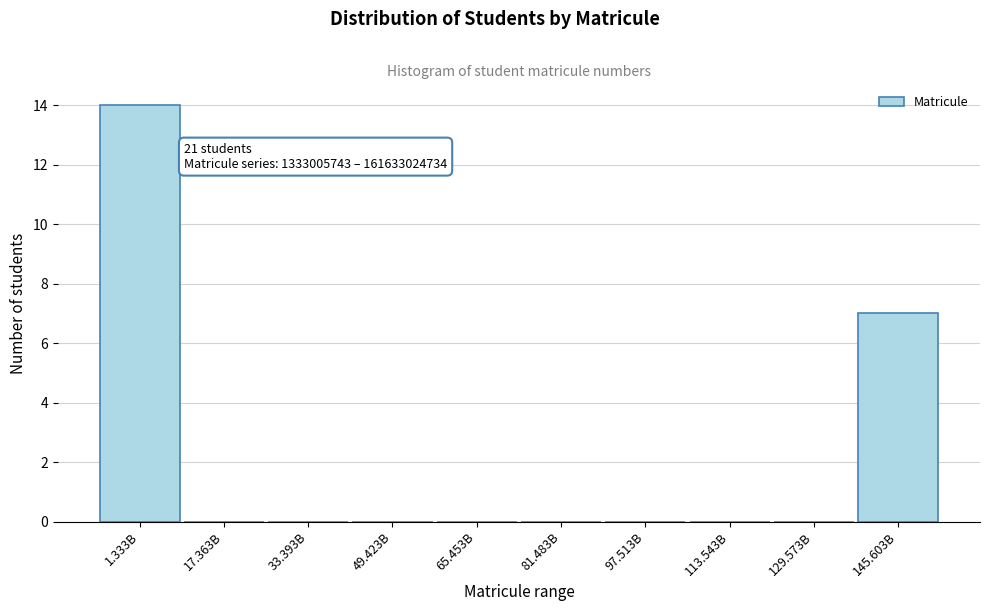

Reading left to right, extract all data points from this chart.

1.333B=14	17.363B=0	33.393B=0	49.423B=0	65.453B=0	81.483B=0	97.513B=0	113.543B=0	129.573B=0	145.603B=7